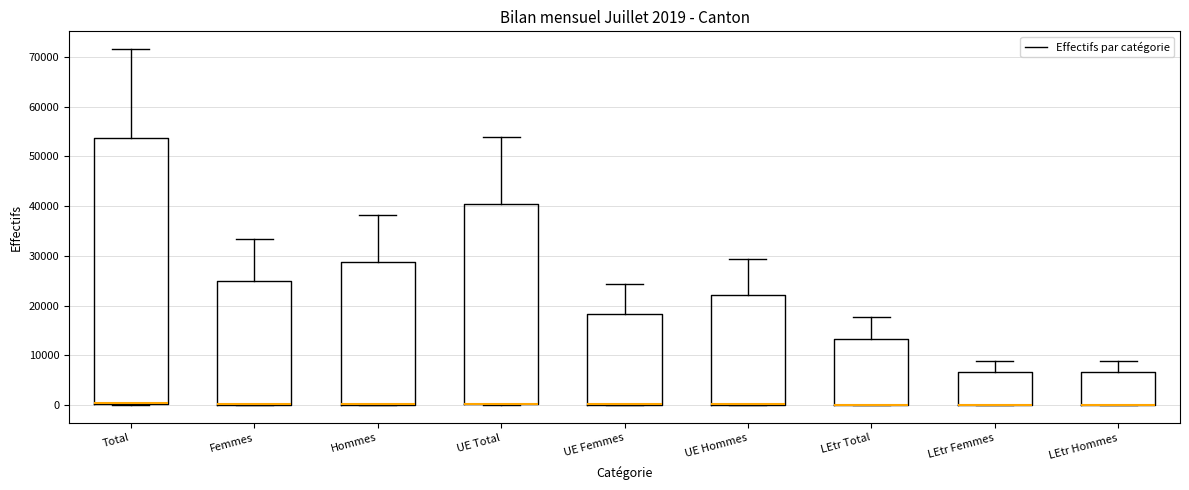

Which box is the tallest, from its lower edge to its upper edge?

Total